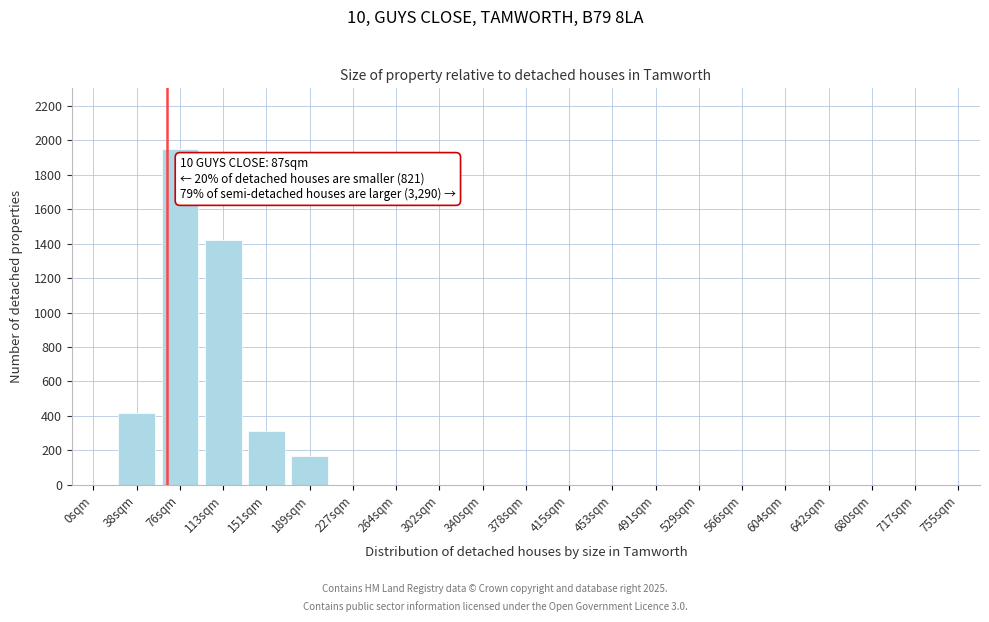

Reading left to right, what are all the values shown in this chart?

0sqm=0	38sqm=420	76sqm=1950	113sqm=1420	151sqm=310	189sqm=170	227sqm=0	264sqm=0	302sqm=0	340sqm=0	378sqm=0	415sqm=0	453sqm=0	491sqm=0	529sqm=0	566sqm=0	604sqm=0	642sqm=0	680sqm=0	717sqm=0	755sqm=0